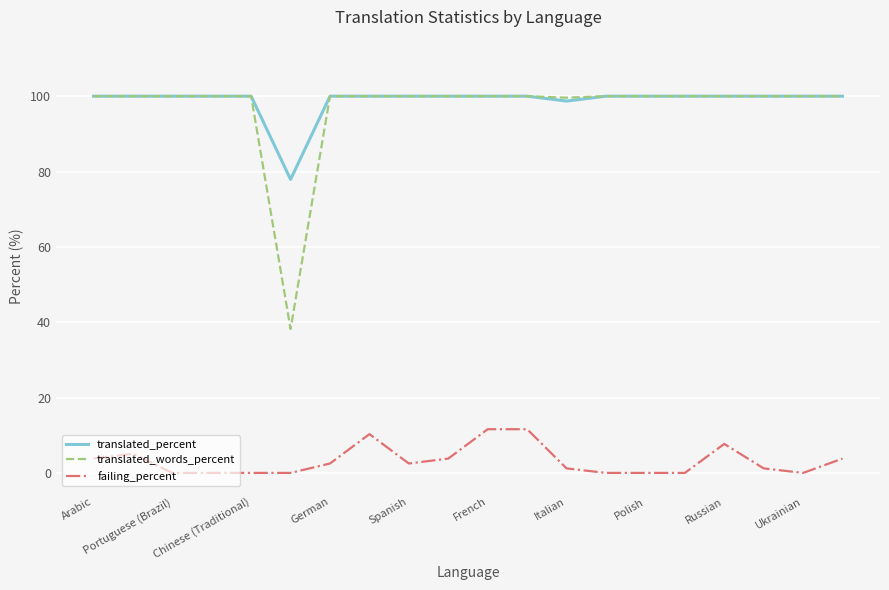

Which series has the widest spread of values?

translated_words_percent